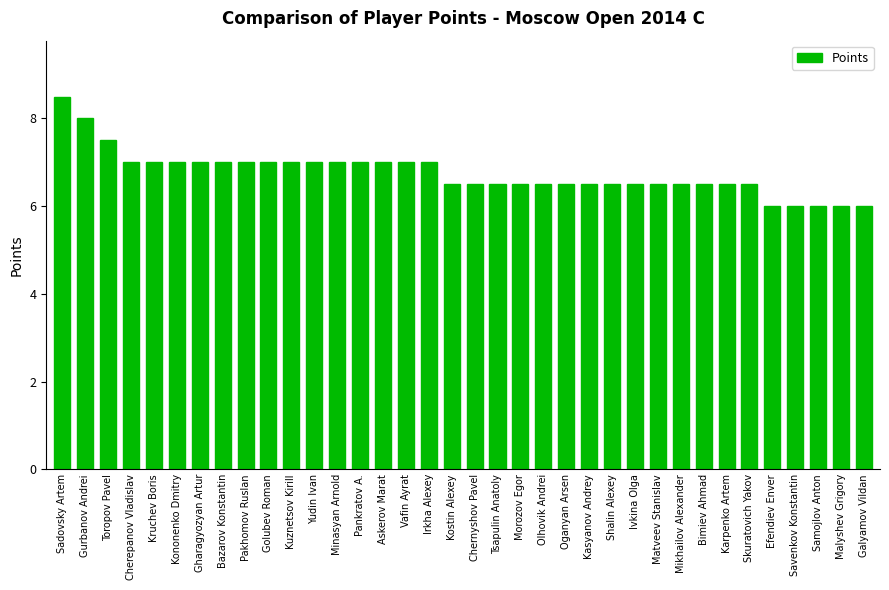

What is the sum of the values at Kuznetsov Kirill and Efendiev Enver?

13.0